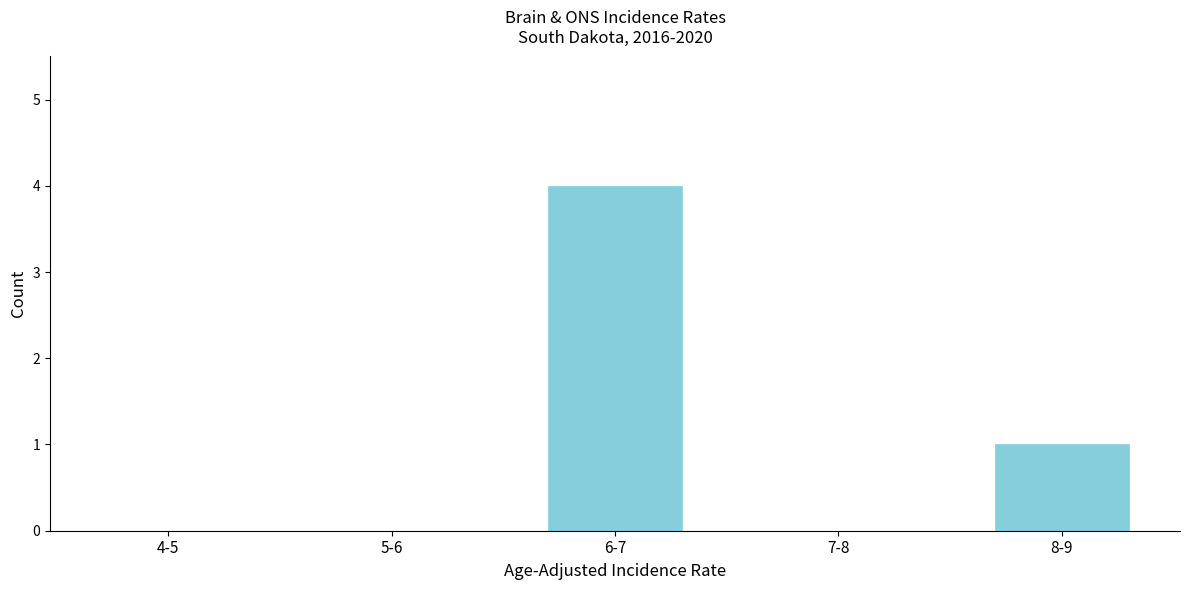

Reading left to right, extract all data points from this chart.

4-5=0	5-6=0	6-7=4	7-8=0	8-9=1